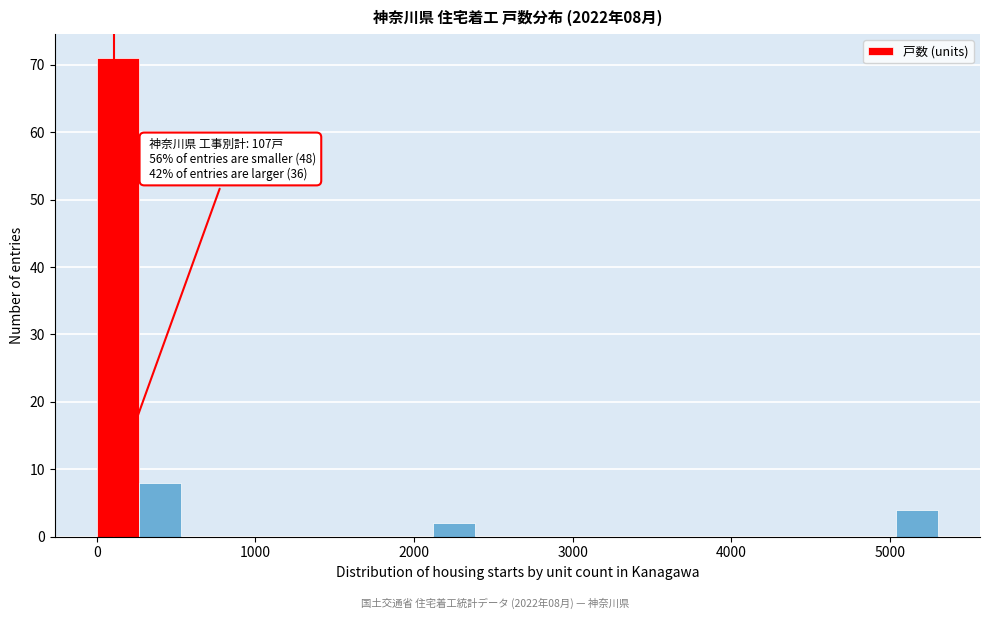

Read against the x-axis, roughly where is the centre of the tallest bar?

100